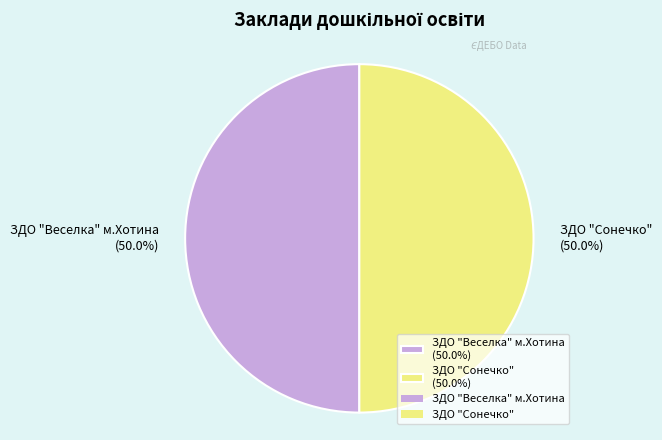

Combined, what portion of the pie is ЗДО "Веселка" м.Хотина (50.0%) and ЗДО "Сонечко" (50.0%)?

100.0%